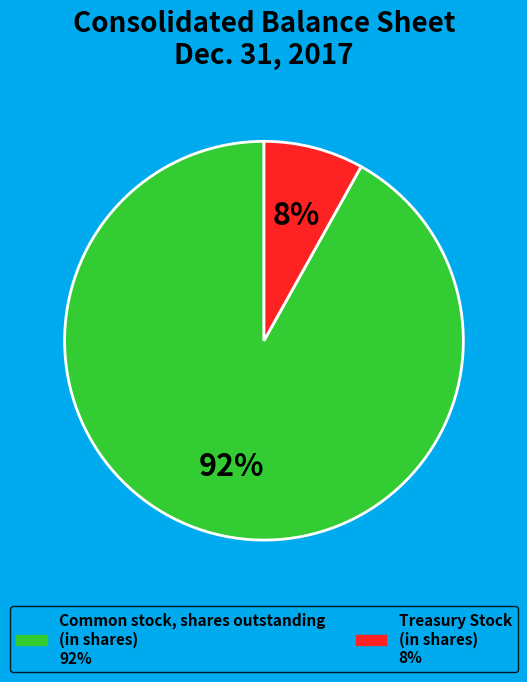

Is there any slice that represents more than half of the pie?

Yes